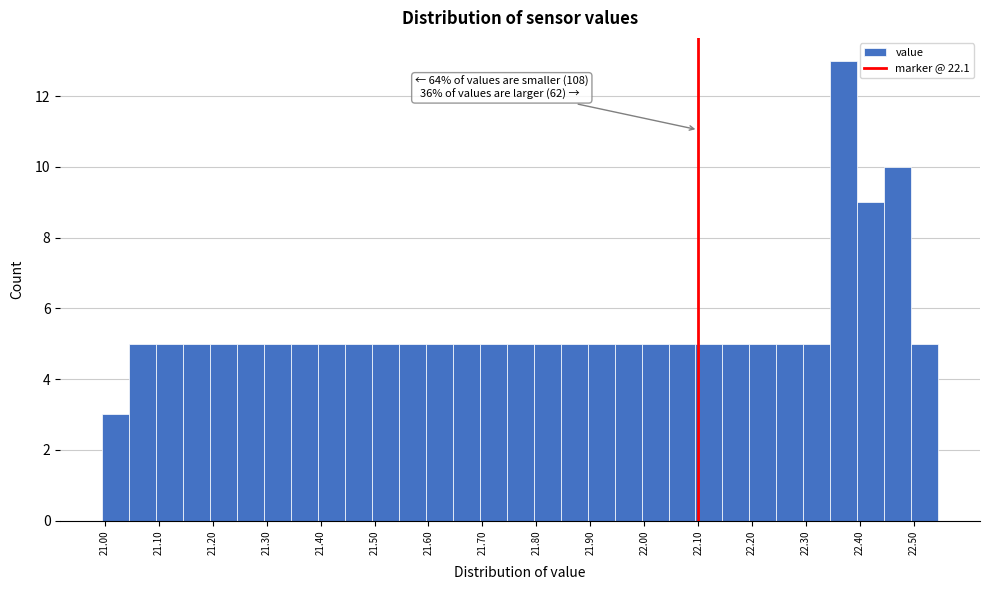

Which range on the x-axis has the tallest bar?

22.345 to 22.395